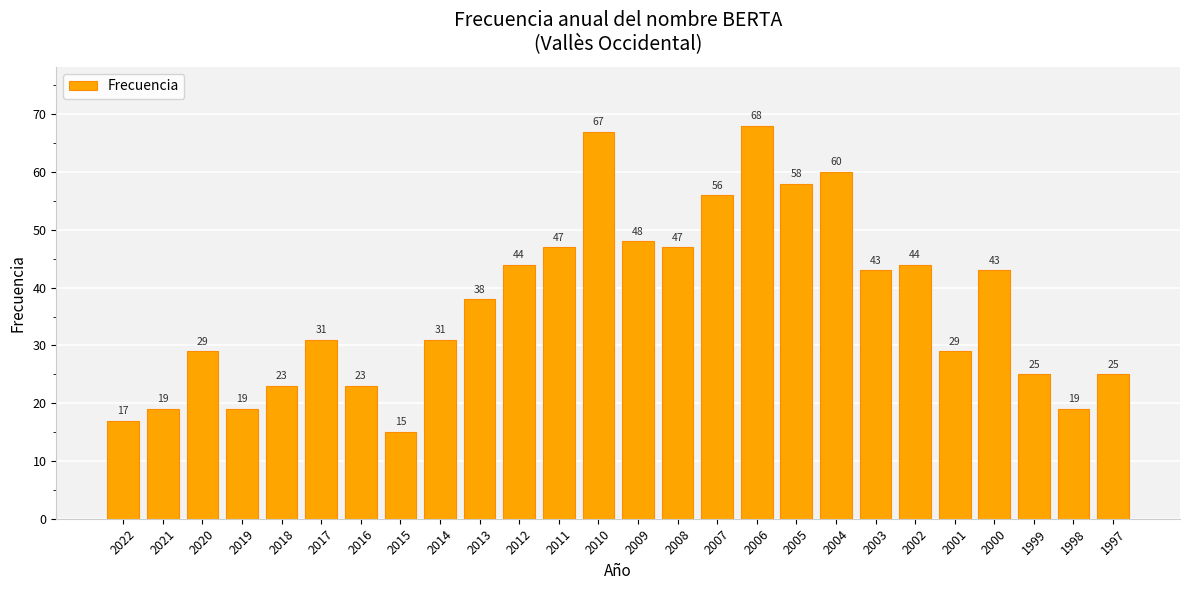

How many data points are less than 38?

13